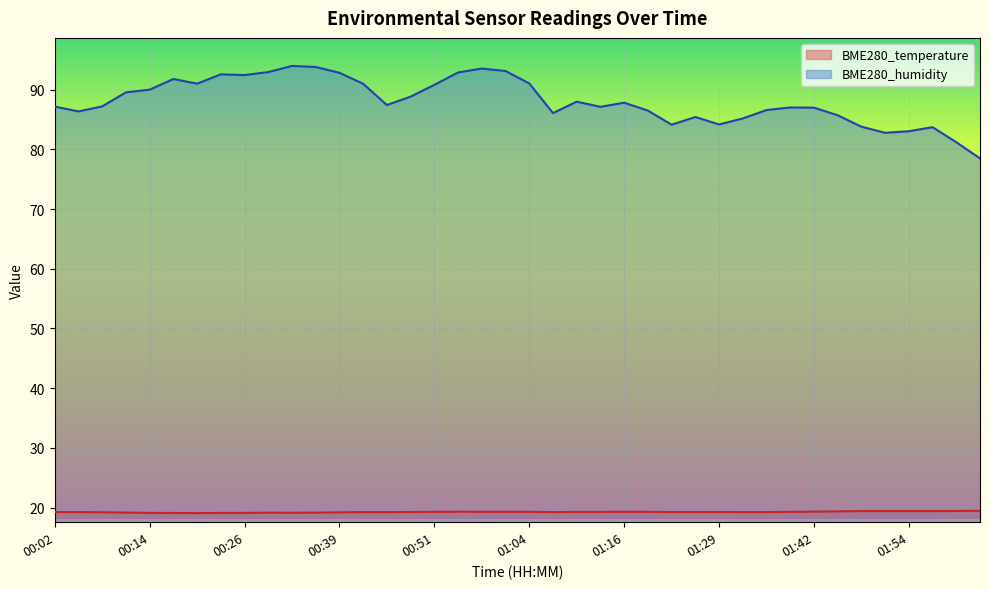

How many values in the BME280_humidity series exceed 87?

24